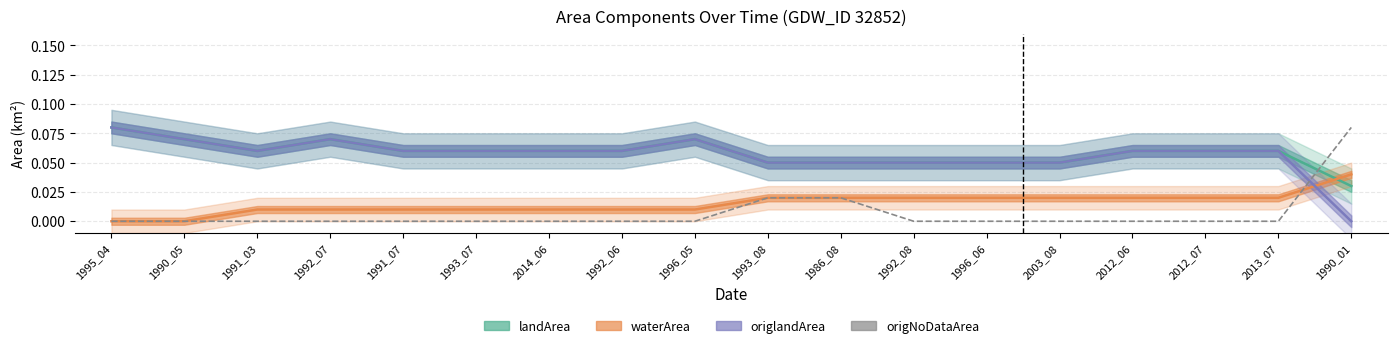

How many times do origNoDataArea and waterArea cross each other?

1